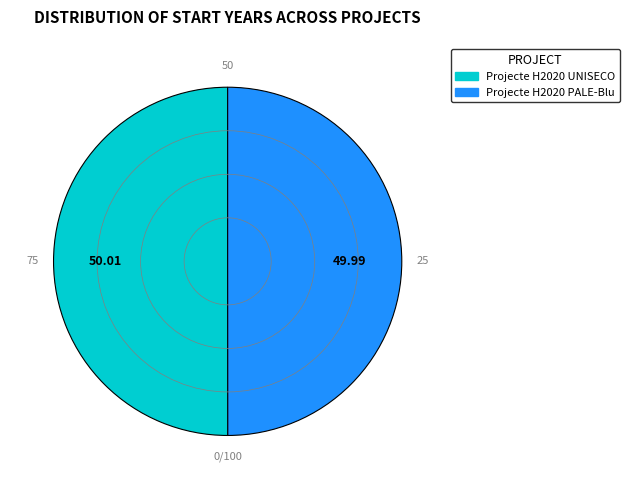

Approximately how many times larger is the value at Projecte H2020 PALE-Blu compared to Projecte H2020 UNISECO?

1.0